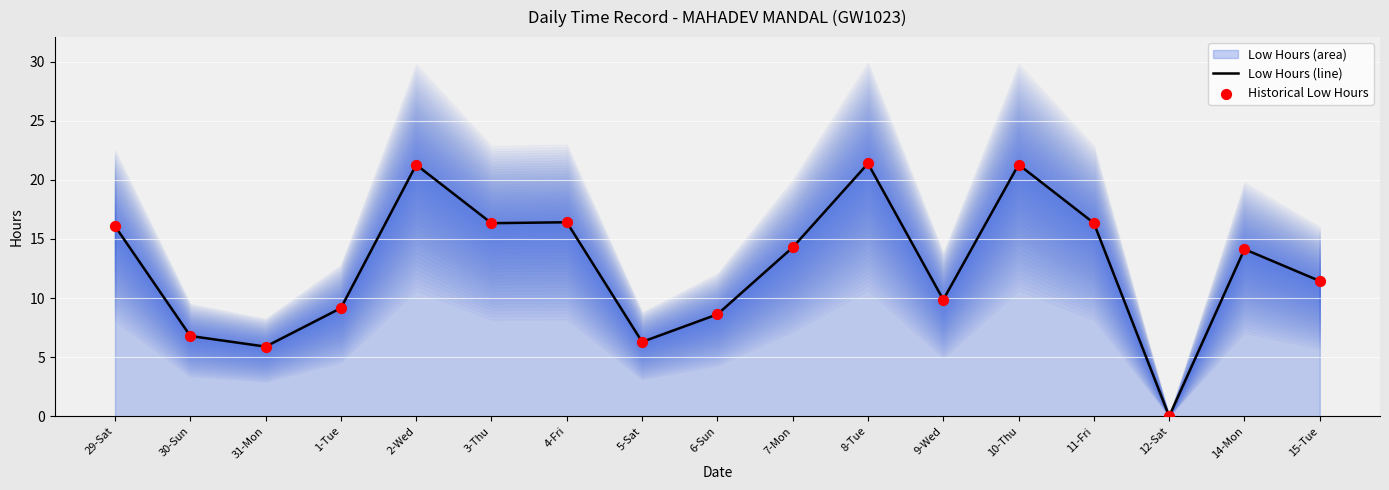

What is the total value across all series at 10-Thu?

42.6